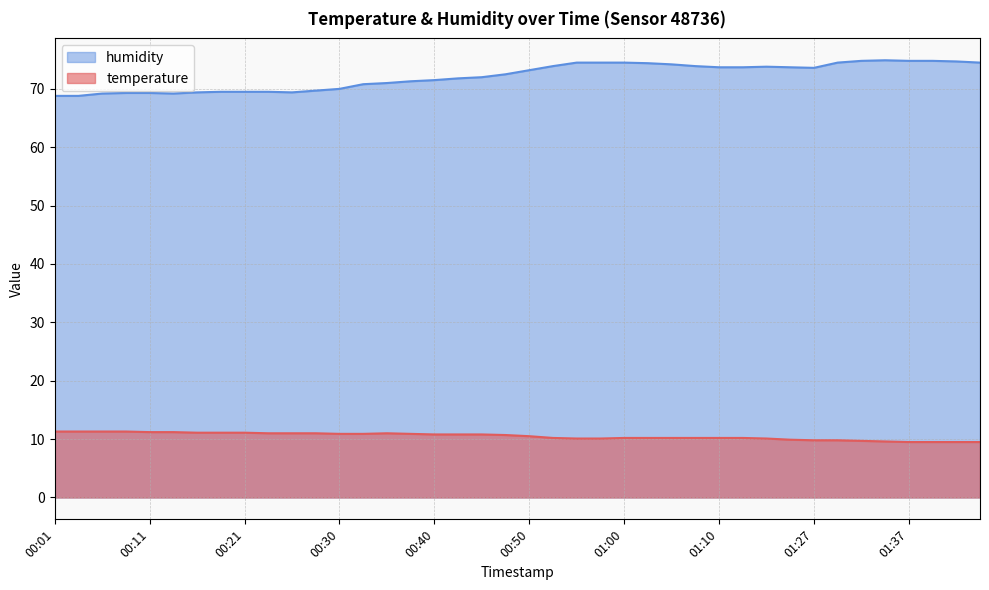

Which category has the highest value across all series?

01:35